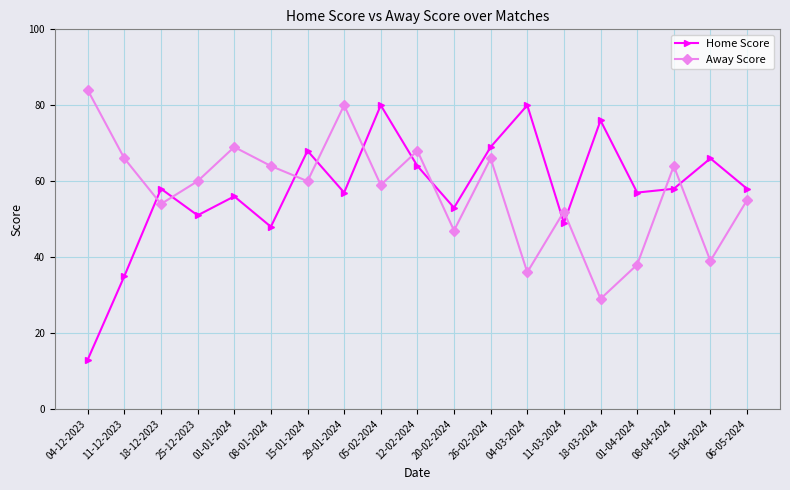

What is the spread (max minus min) of values at 20-02-2024?

6